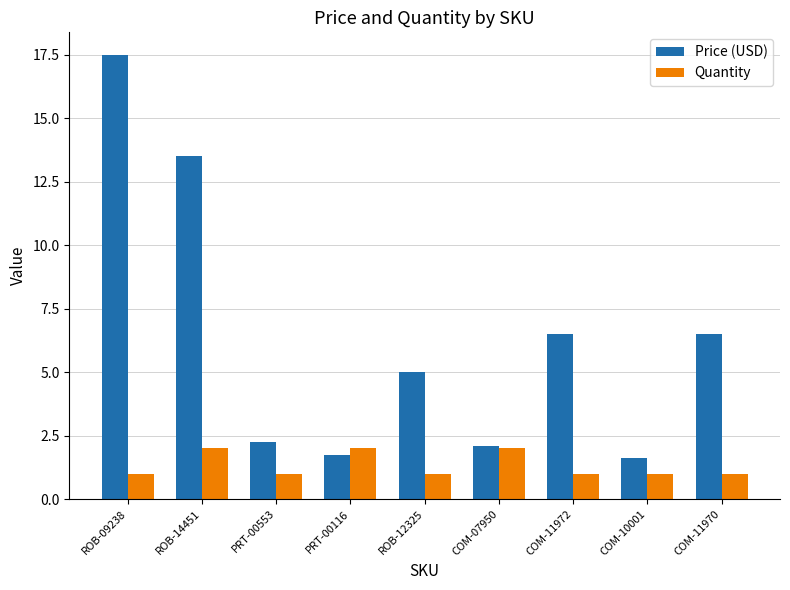

What is the maximum value for Price (USD)?

17.5